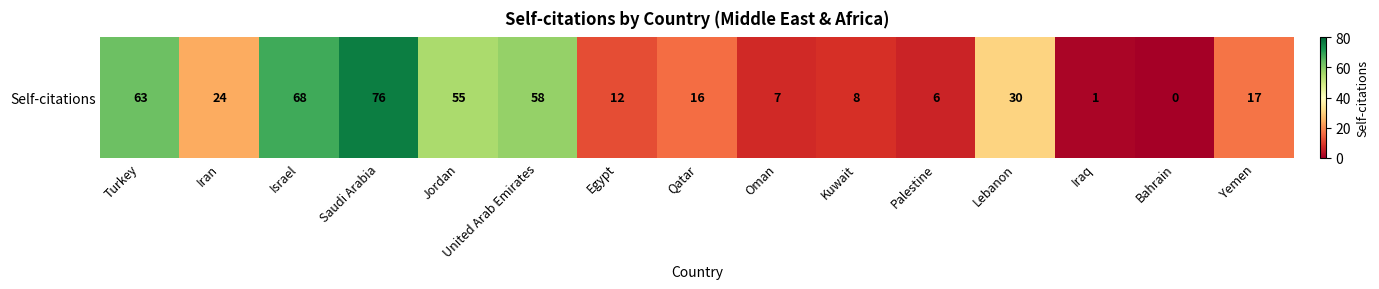

Rank the categories by value from highest to lowest.

Saudi Arabia, Israel, Turkey, United Arab Emirates, Jordan, Lebanon, Iran, Yemen, Qatar, Egypt, Kuwait, Oman, Palestine, Iraq, Bahrain